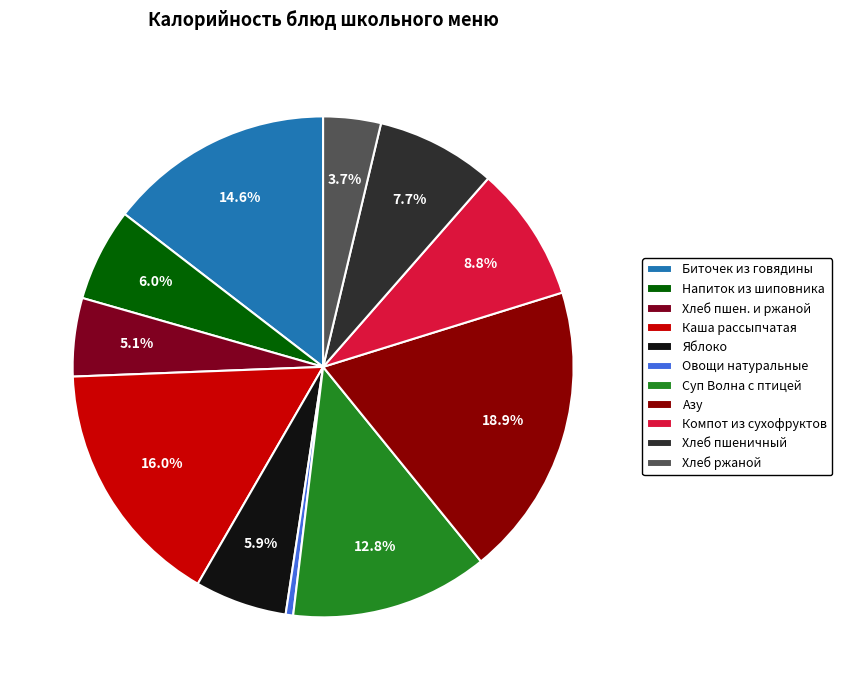

Which category has the biggest portion of the pie?

Азу